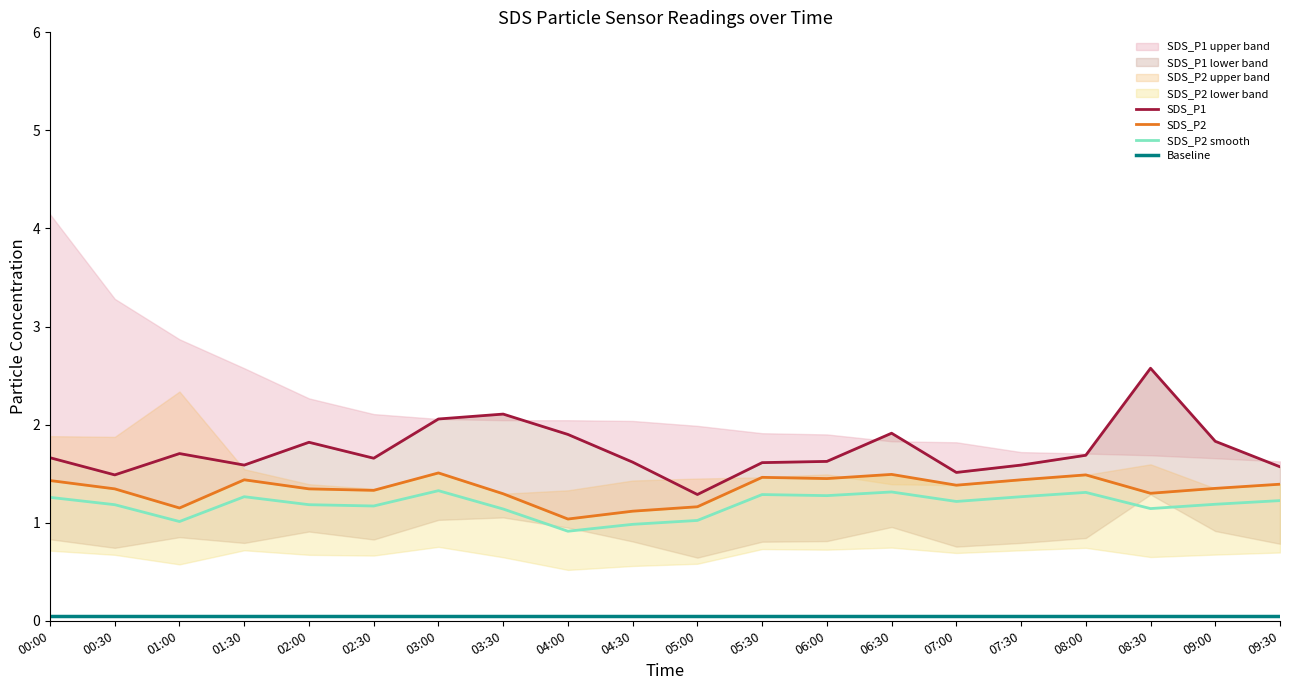

How many lines are shown in the chart?

4